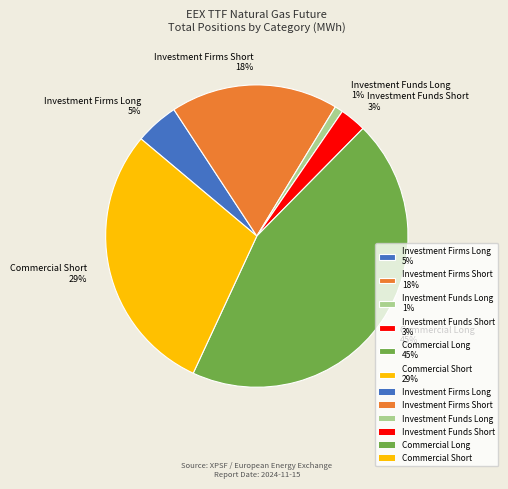

To the nearest percent, what percentage of the pie is Investment Firms Long?

5%